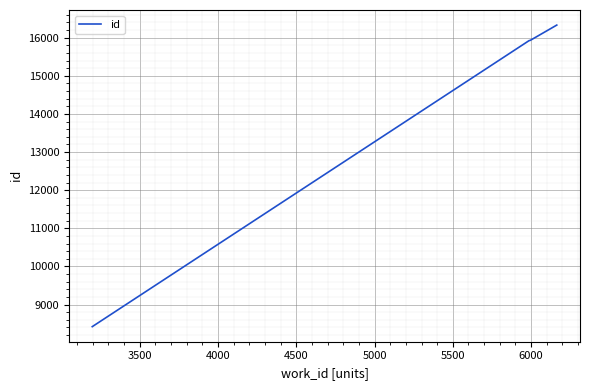

What is the difference between the maximum and minimum values?

7910